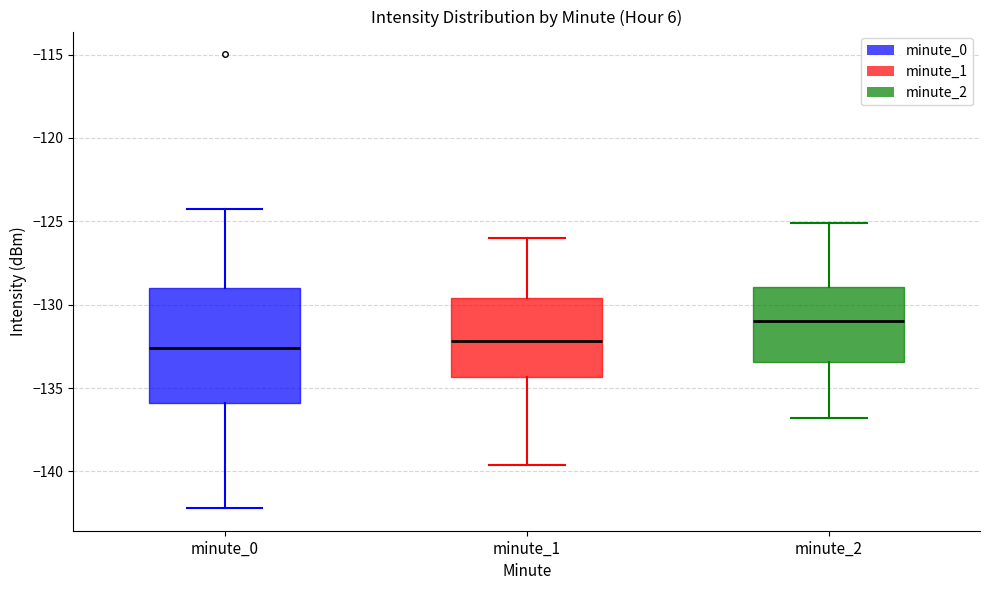

Which box is the tallest, from its lower edge to its upper edge?

minute_0